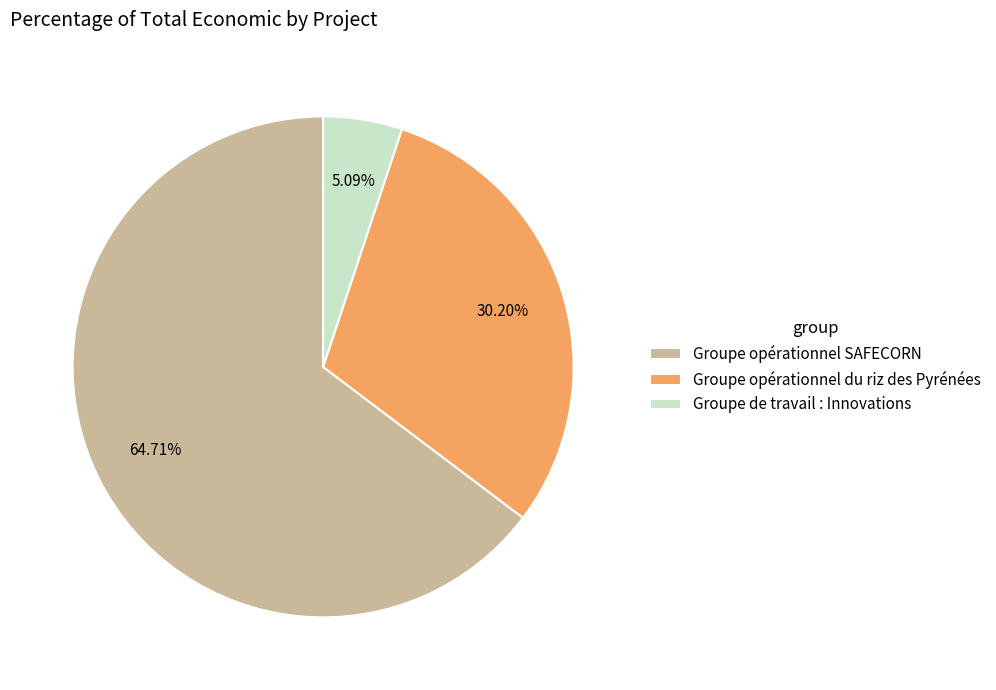

What is the ratio of the value at Groupe opérationnel du riz des Pyrénées to the value at Groupe opérationnel SAFECORN?

0.5